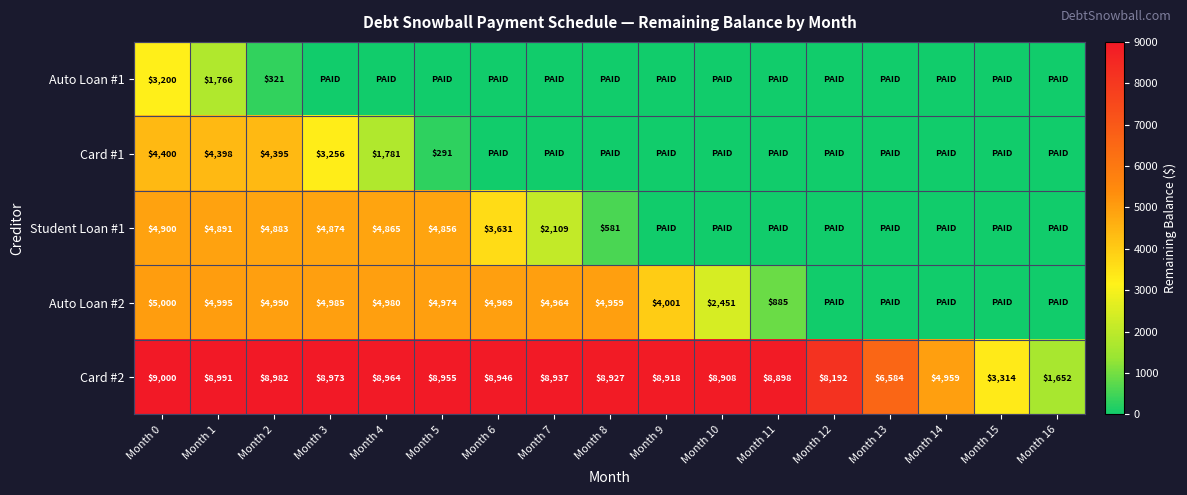

At which category is the sum across all series the highest?

Month 0